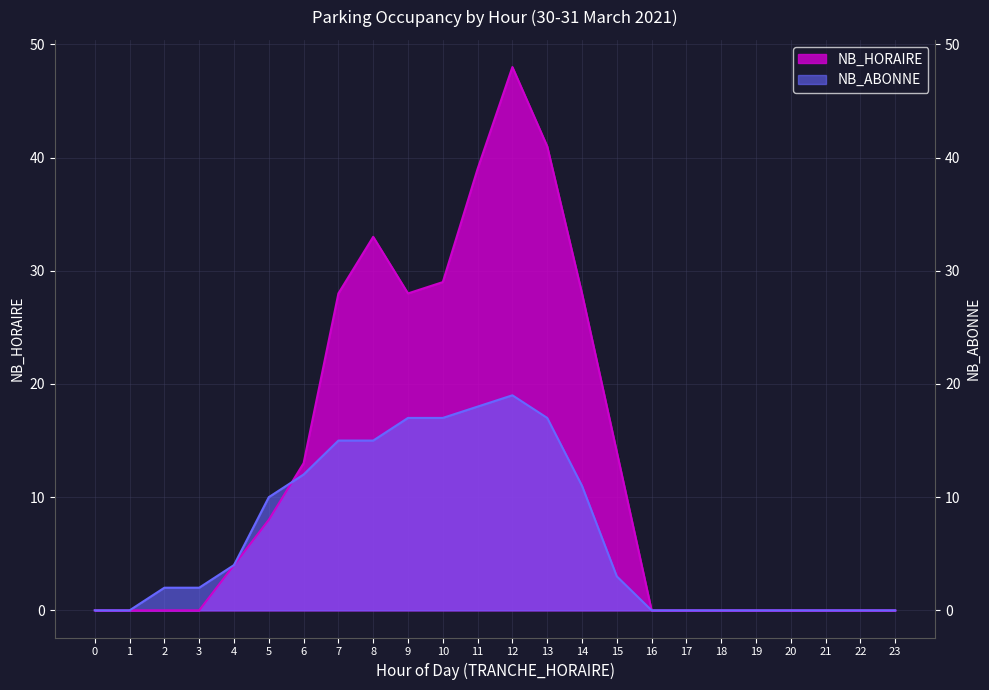

Which series ends up on top after the final intersection of NB_HORAIRE and NB_ABONNE?

NB_HORAIRE